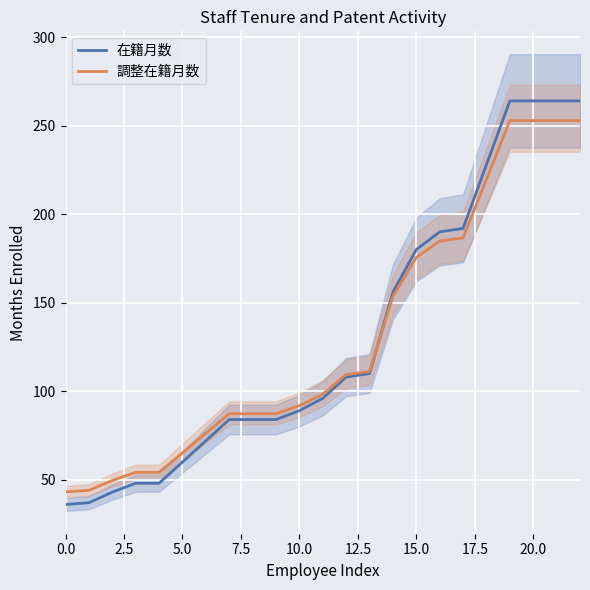

Where does the 調整在籍月数 series first go above 98?

11